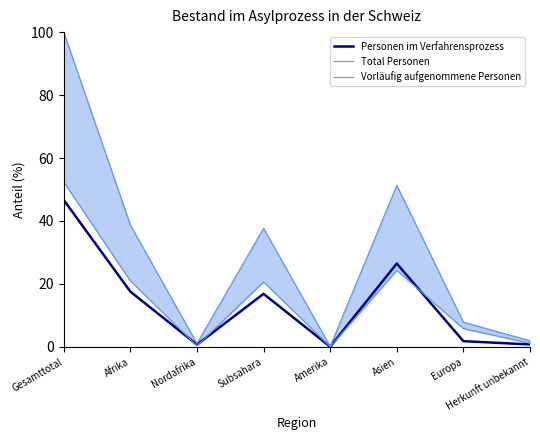

Reading left to right, what are all the values shown in this chart?

Personen im Verfahrensprozess: 46.7	17.6	0.7	16.8	0.1	26.5	1.8	0.8
Total Personen: 100.0	38.7	1.1	37.7	0.2	51.3	7.8	2.0
Vorläufig aufgenommene Personen: 52.4	21.0	0.3	20.6	0.1	24.3	5.8	1.2